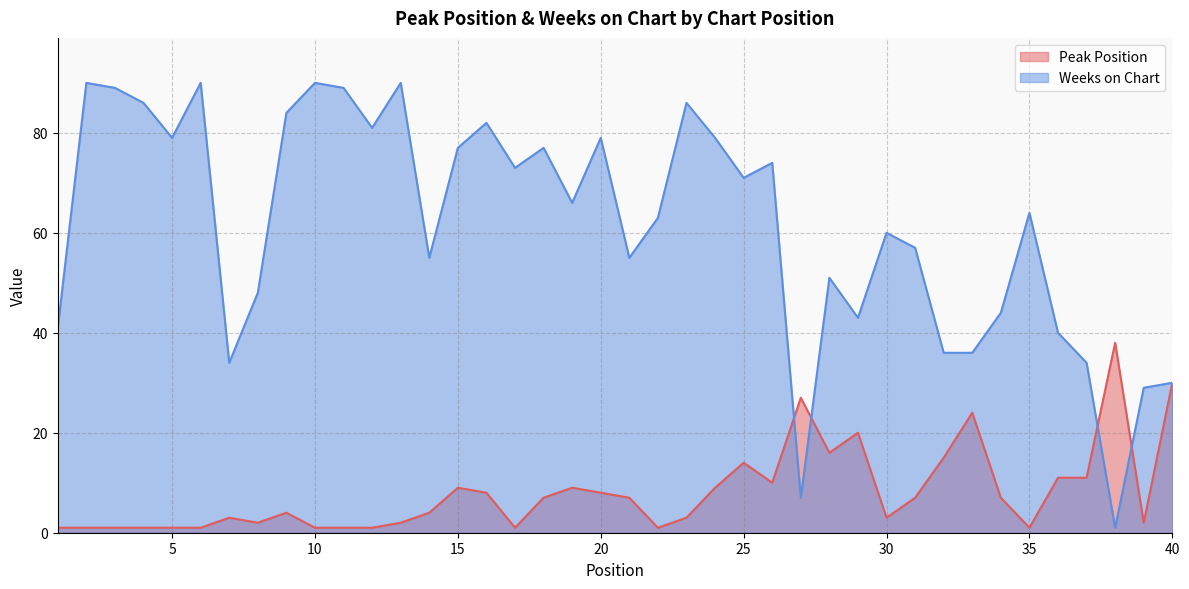

Rank the series by their average value, from highest to lowest.

Weeks on Chart, Peak Position